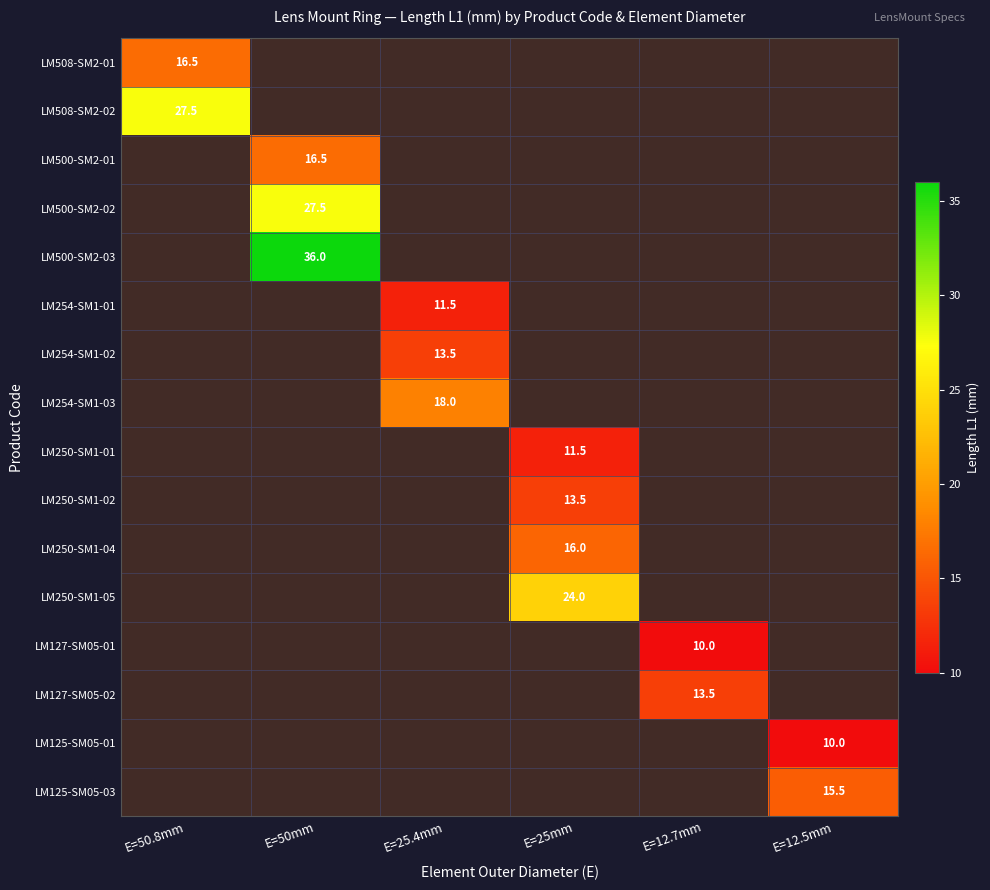

At which category is the sum across all series the highest?

E=50mm